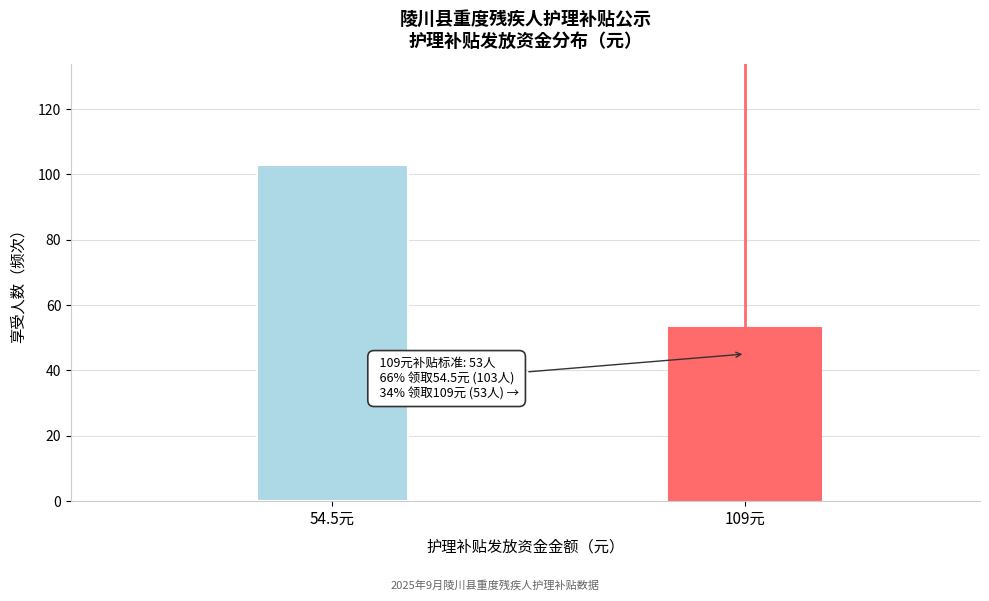

Reading left to right, what are all the values shown in this chart?

54.5元=103	109元=53